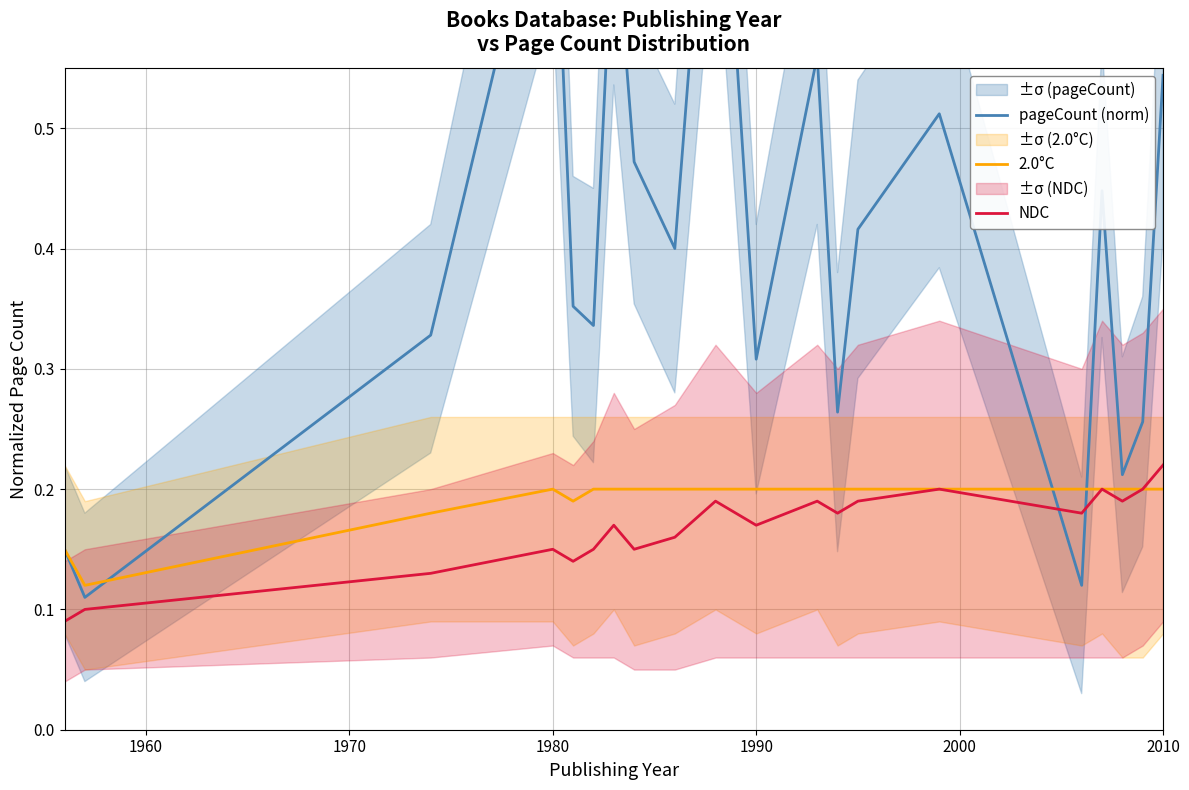

How many intersections are there between NDC and pageCount (norm)?

2